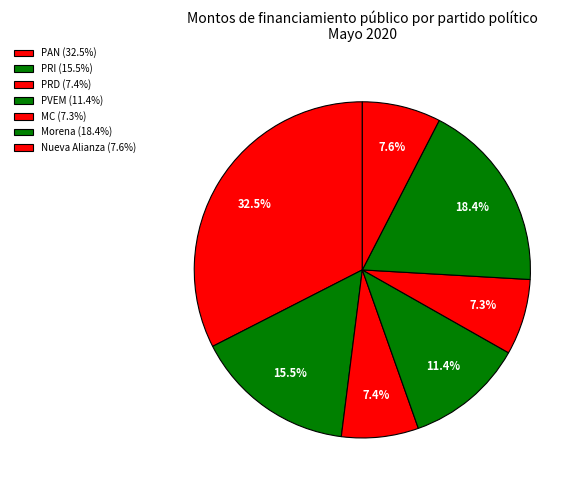

How many slices are in this pie chart?

7